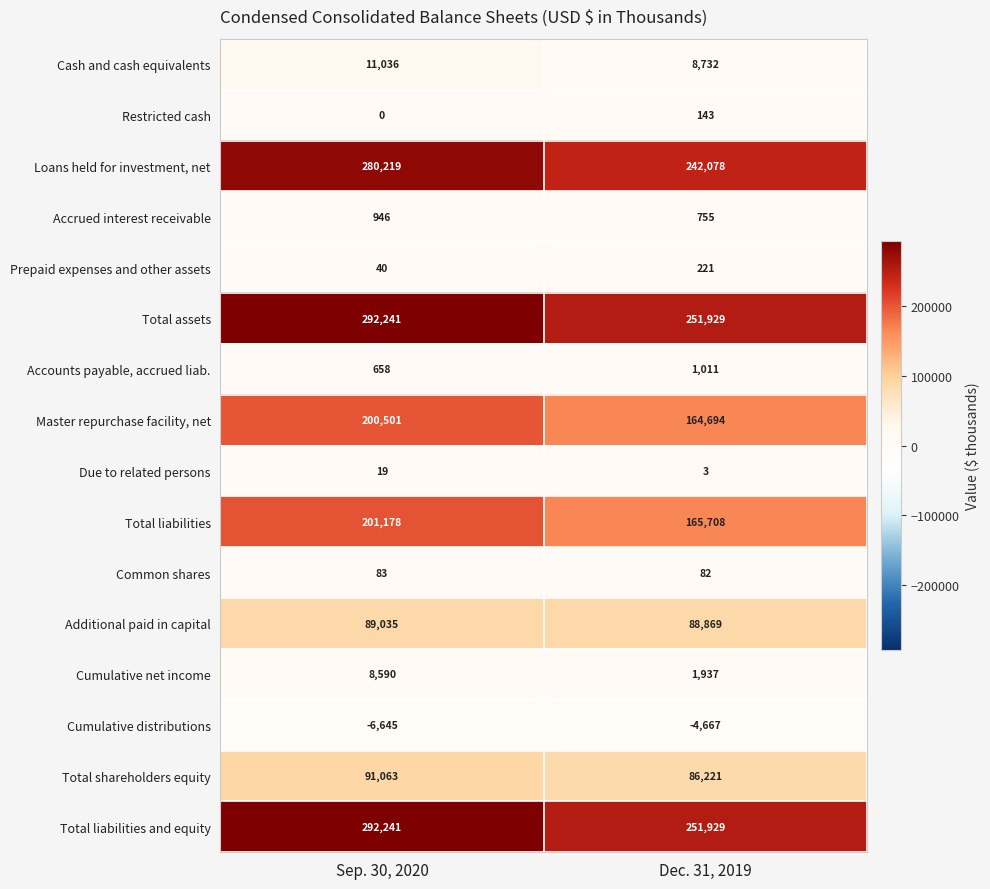

The Master repurchase facility, net series shows 164694 at Dec. 31, 2019. True or false?

True